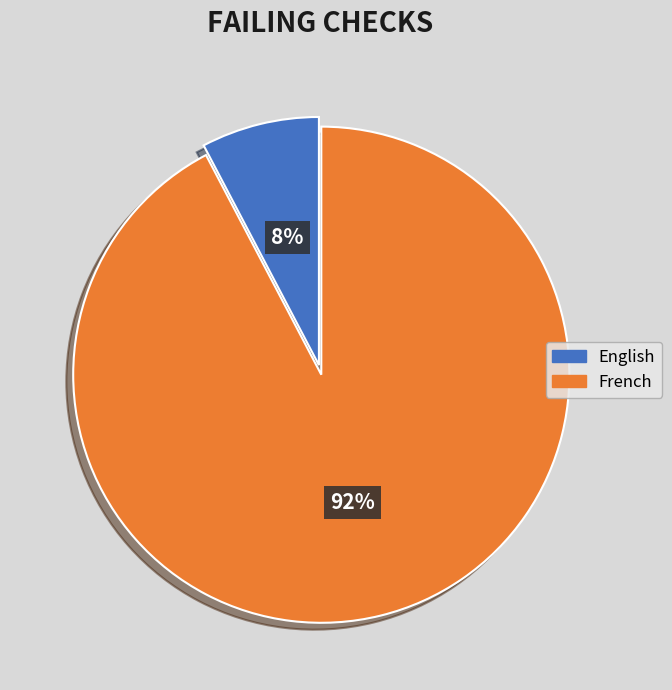

Combined, do French and English account for over 50%?

Yes